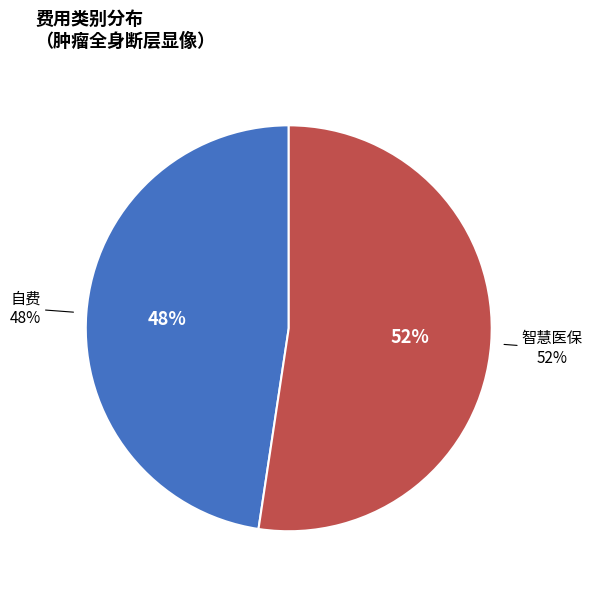

Is 自费 the majority of the pie?

No